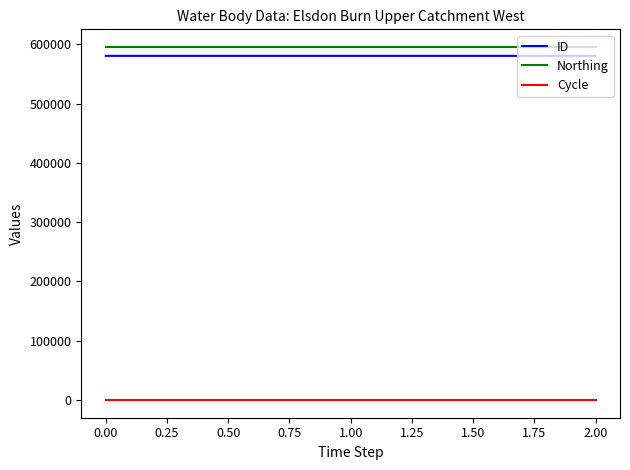

Does the chart have visible grid lines?

No